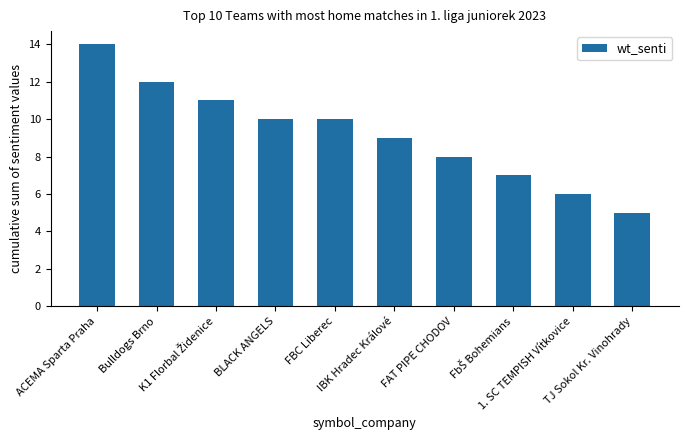

Where is the data nearest to the value 9?

IBK Hradec Králové